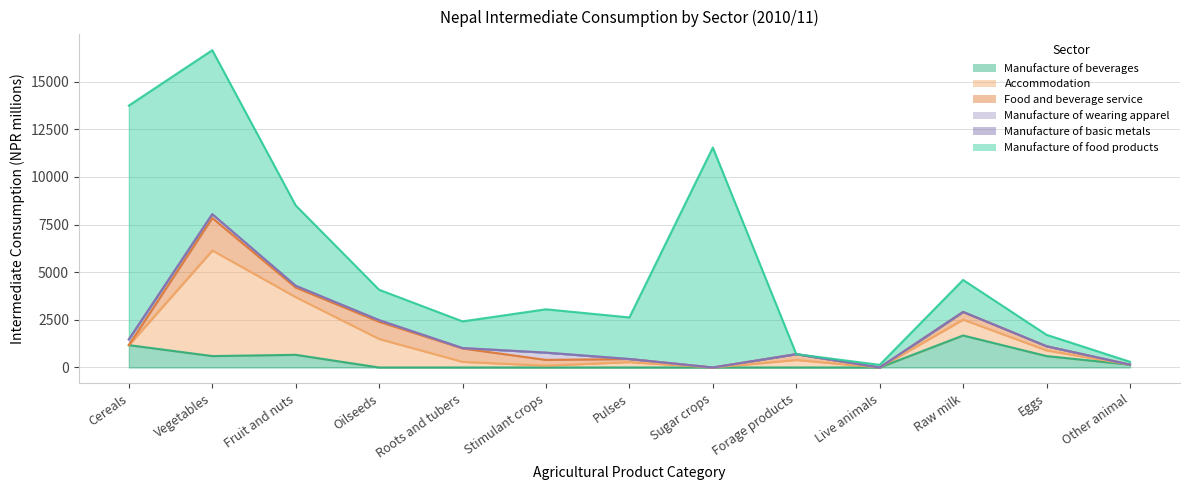

At which label does Manufacture of food products first exceed 1679?

Cereals